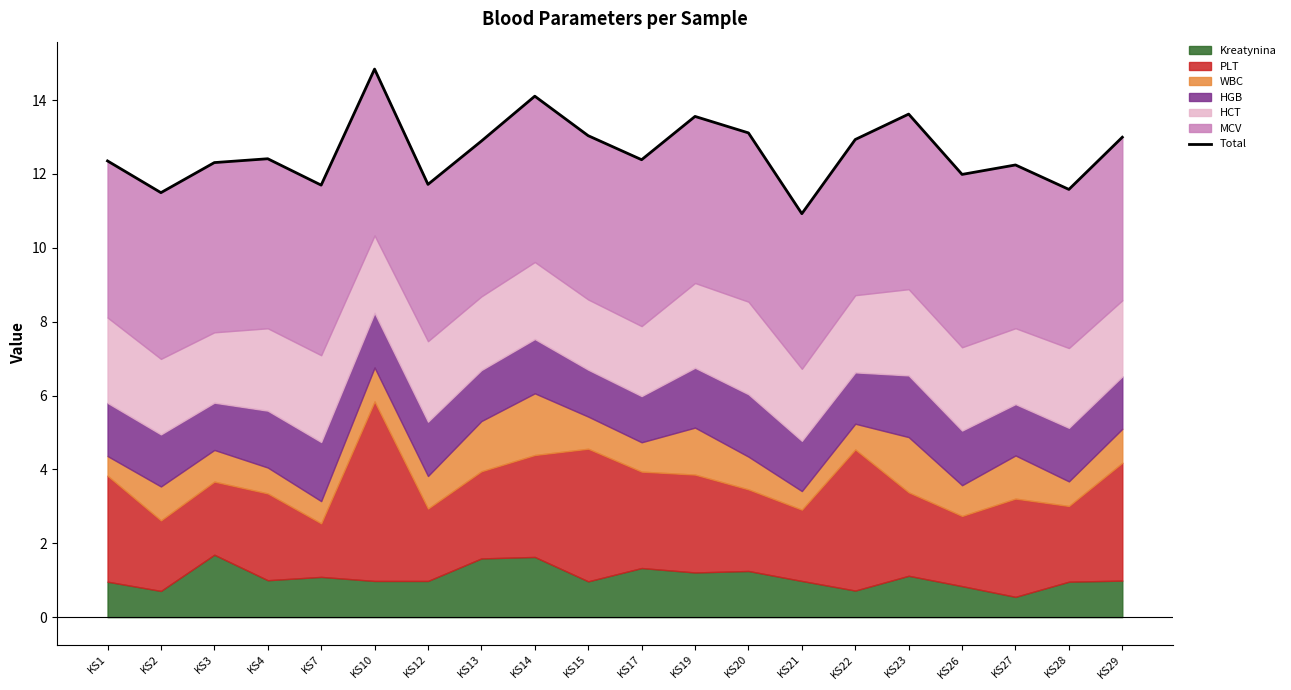

What is the minimum value shown in the chart?

10.9